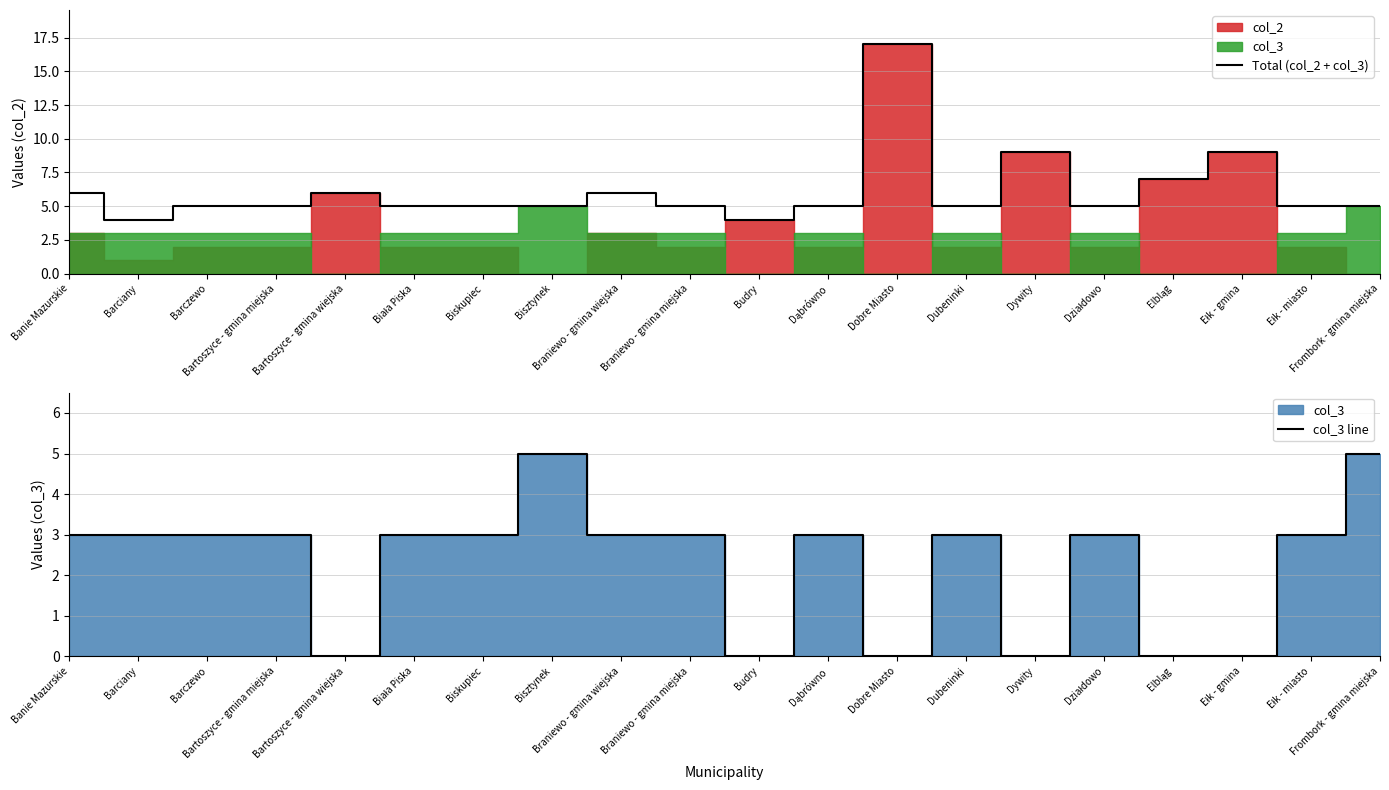

Which series has the largest total across all categories?

Total (col_2 + col_3)